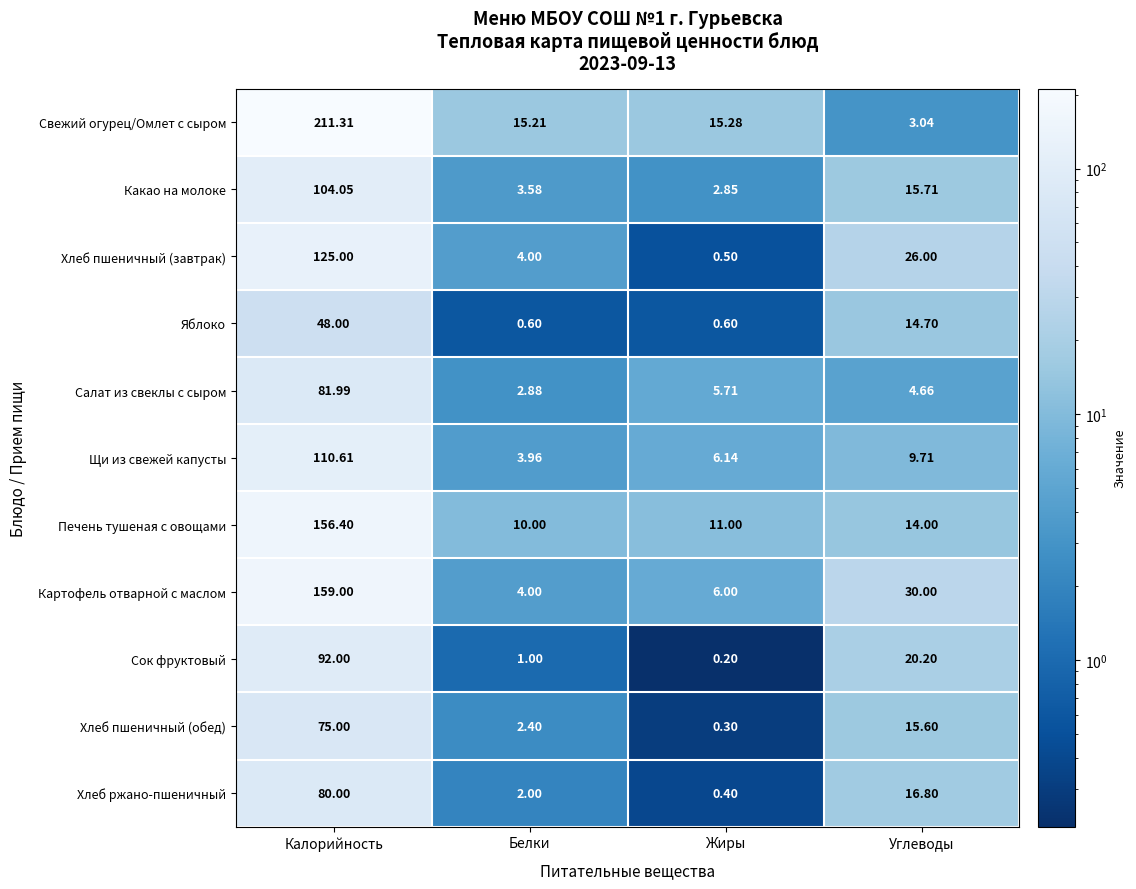

Which series has the widest spread of values?

Свежий огурец/Омлет с сыром